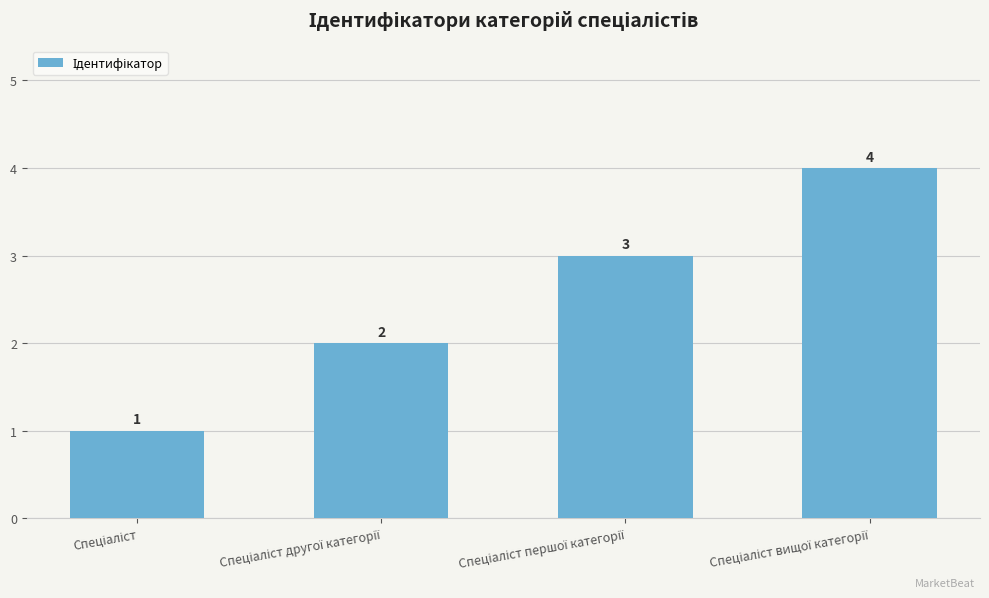

Reading left to right, what are all the values shown in this chart?

1	2	3	4